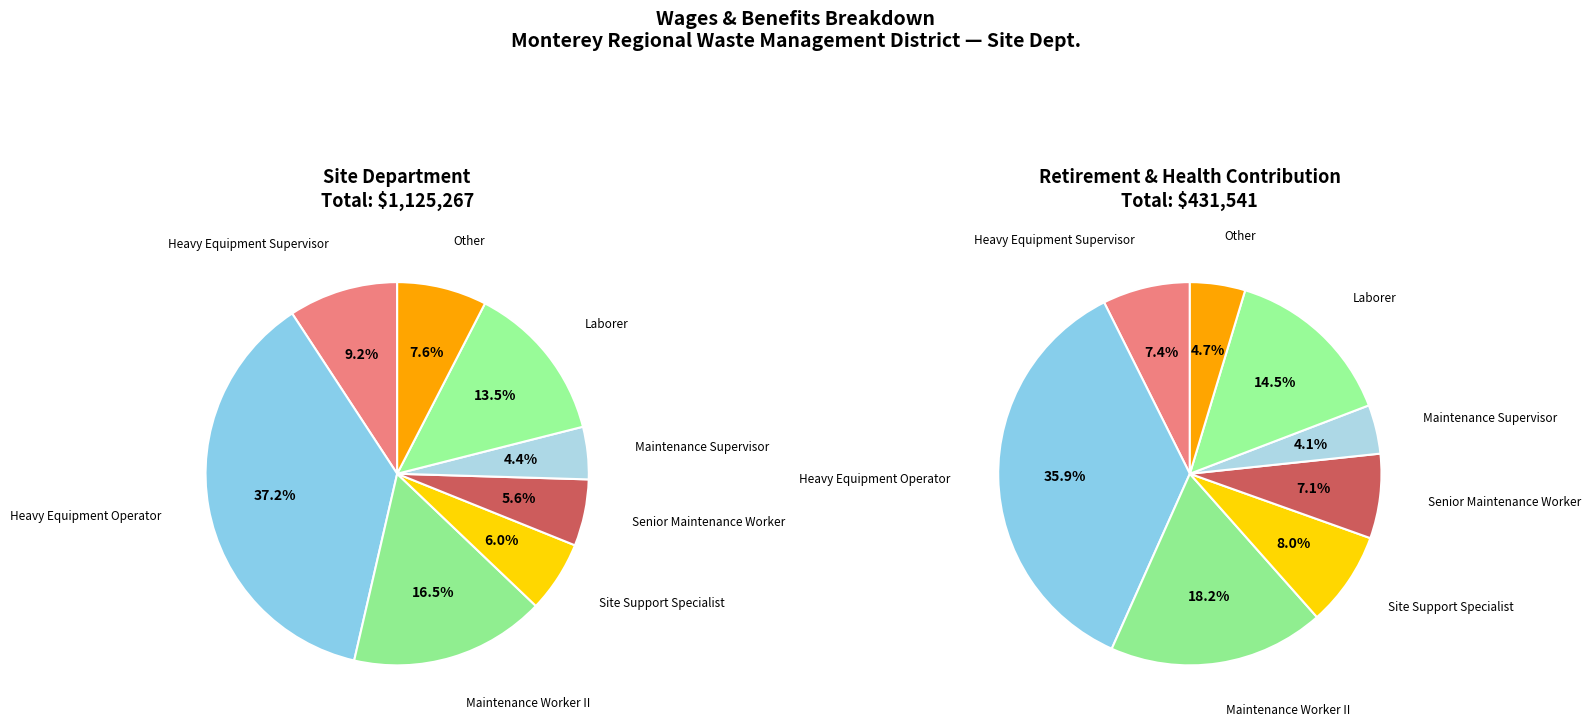

Approximately how many times larger is the value at Heavy Equipment Operator compared to Maintenance Supervisor?

8.4